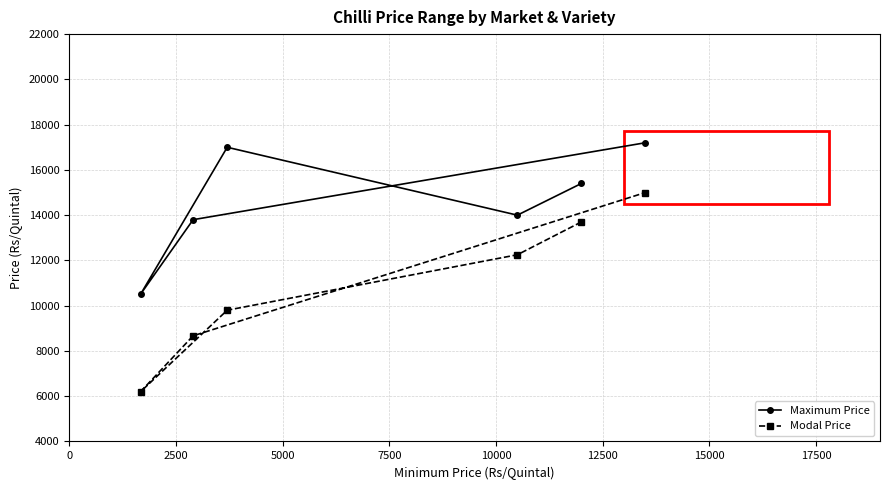

Is this an area chart (filled region under the line)?

No